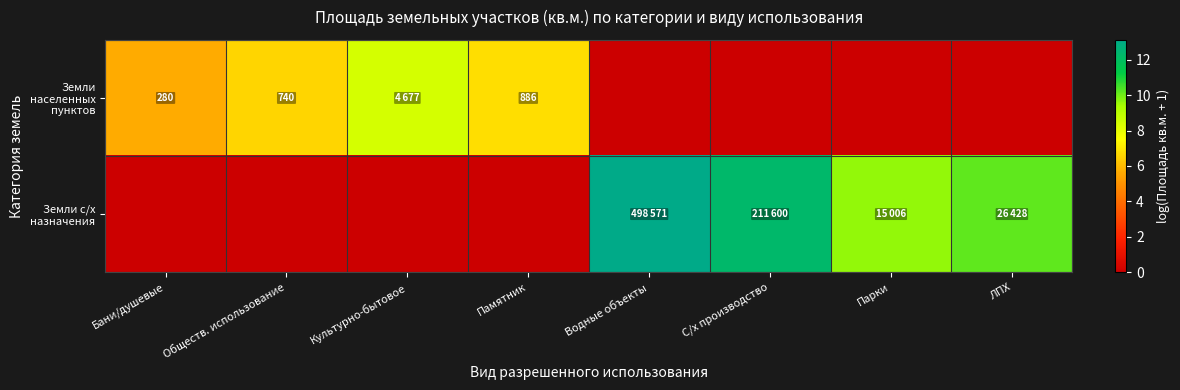

What is the sum of all Земли населенных пунктов values?

27.5